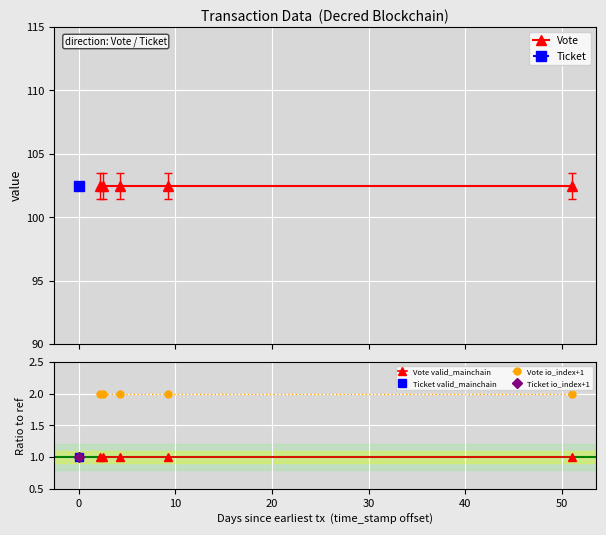

True or false: Vote io_index+1 and Vote valid_mainchain cross at least once.

False